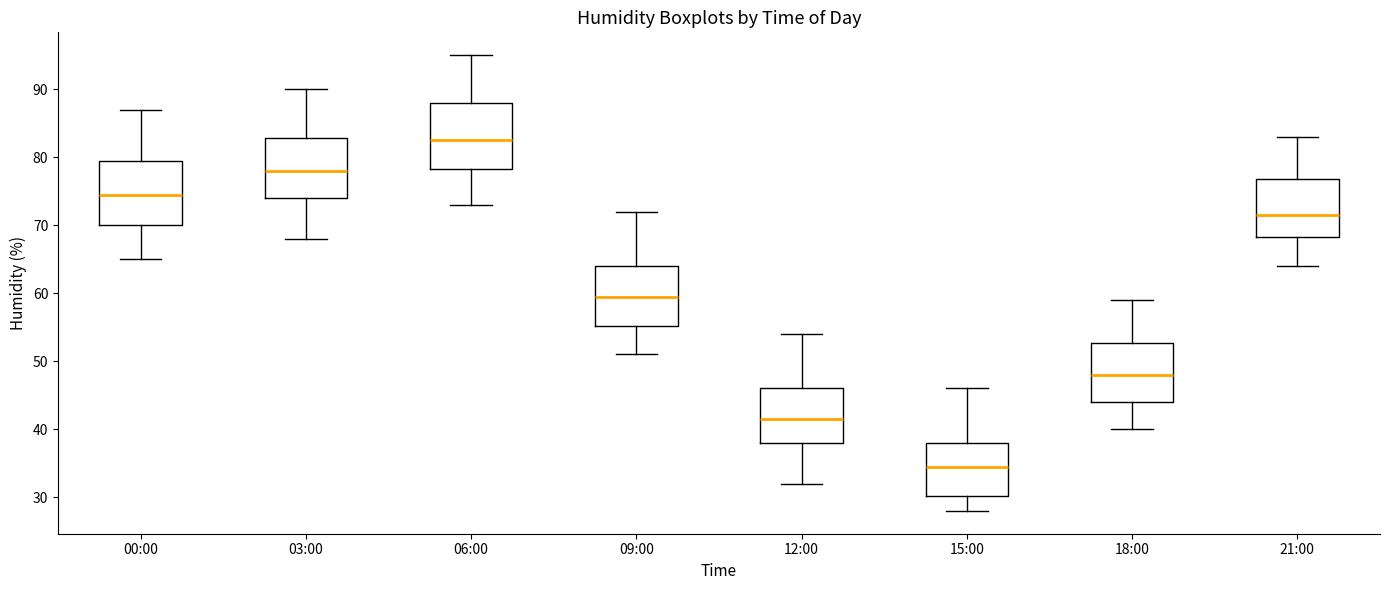

Reading left to right, transcribe this box plot: for each box, give where its median line is, the range the box spans, and where its two whiskers end, as read against the y-axis. The values are not printed on the chart, so give them approximately, as read against the axis.

00:00: median 75, box 70 to 80, whiskers 65 to 87
03:00: median 78, box 74 to 83, whiskers 68 to 90
06:00: median 83, box 78 to 88, whiskers 73 to 95
09:00: median 60, box 55 to 64, whiskers 51 to 72
12:00: median 42, box 38 to 46, whiskers 32 to 54
15:00: median 35, box 30 to 38, whiskers 28 to 46
18:00: median 48, box 44 to 53, whiskers 40 to 59
21:00: median 72, box 68 to 77, whiskers 64 to 83